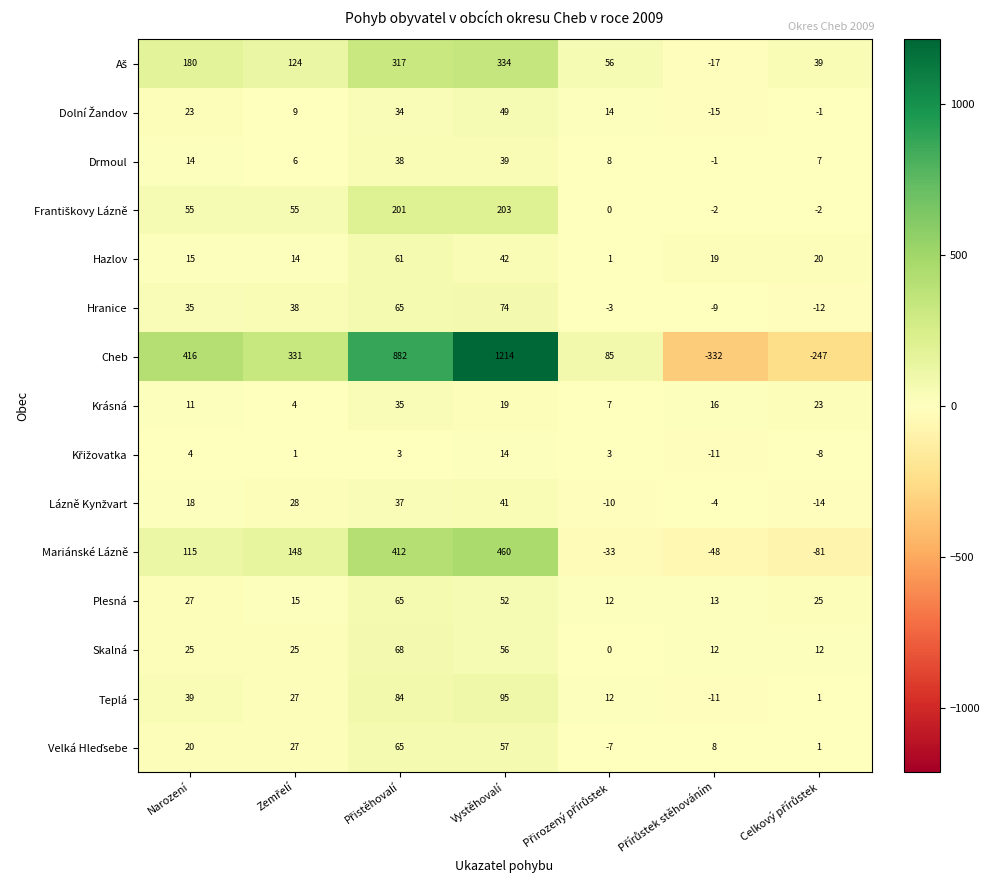

Where is Teplá nearest to the value 42?

Narození